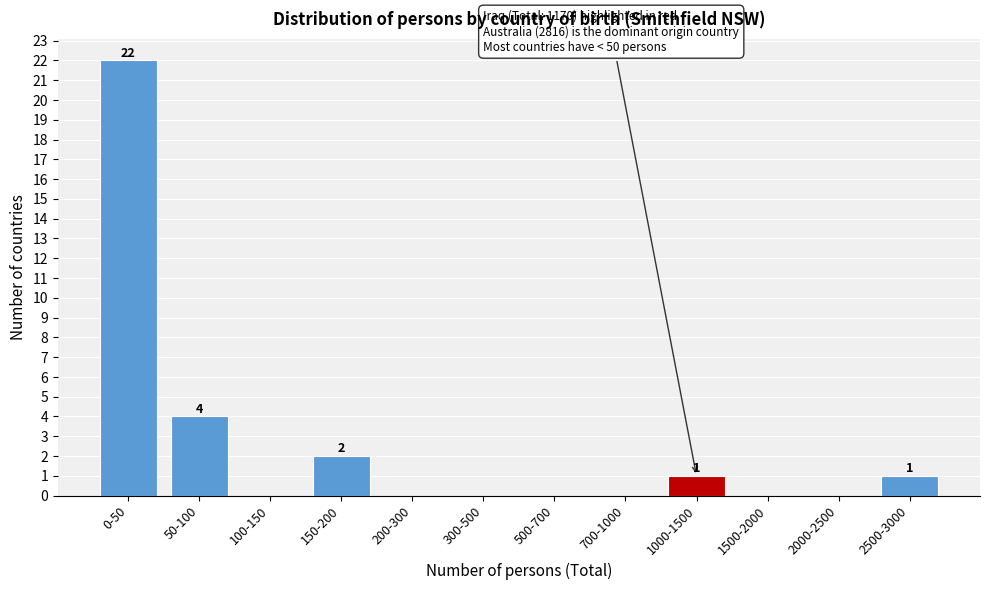

Reading left to right, list all the values displayed in this chart.

0-50=22	50-100=4	100-150=0	150-200=2	200-300=0	300-500=0	500-700=0	700-1000=0	1000-1500=1	1500-2000=0	2000-2500=0	2500-3000=1